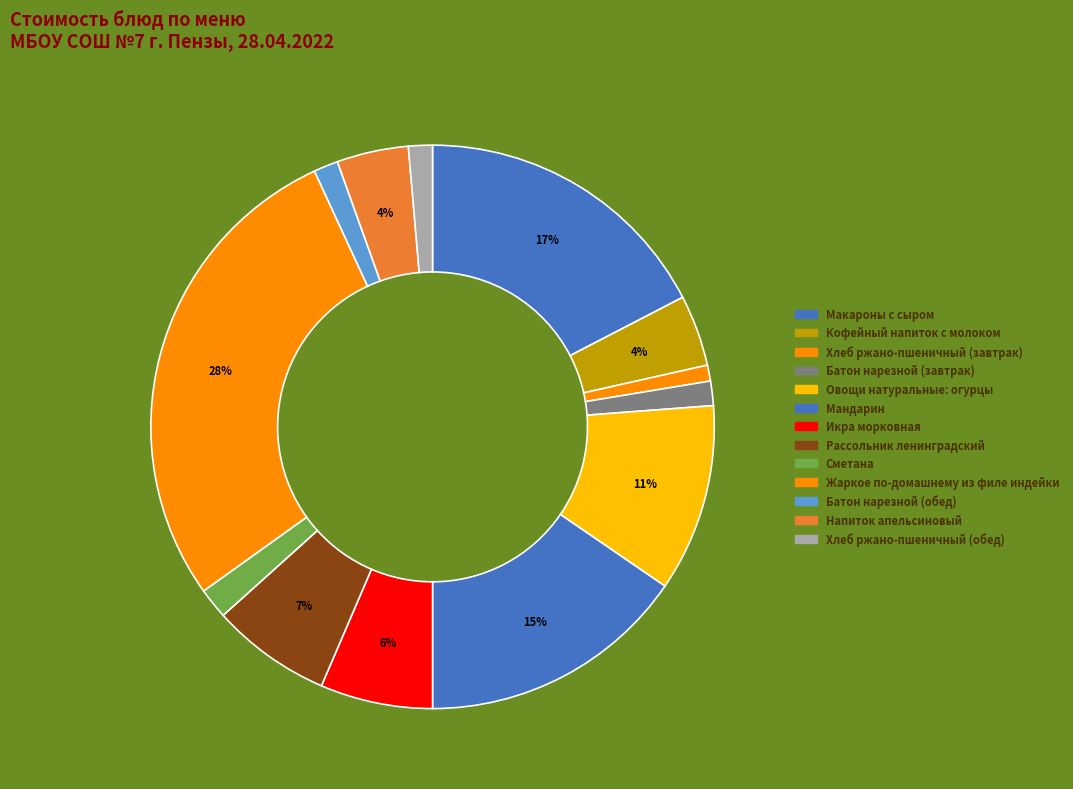

Count the number of slices in the pie.

13